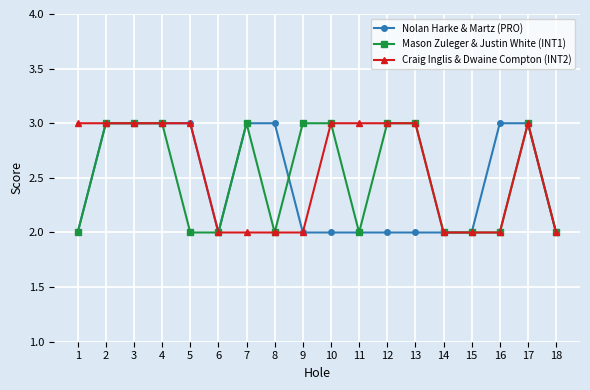

What is the maximum value for Nolan Harke & Martz (PRO)?

3